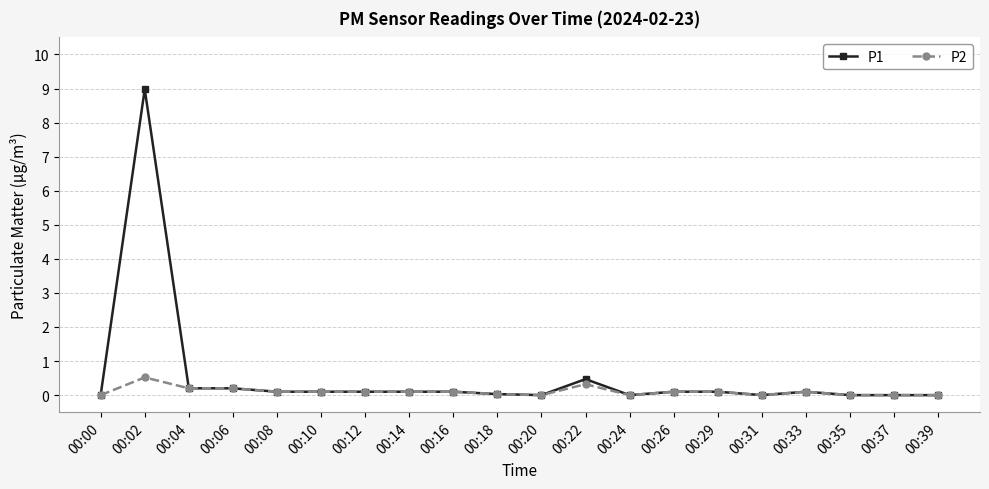

What is the maximum value for P1?

9.0